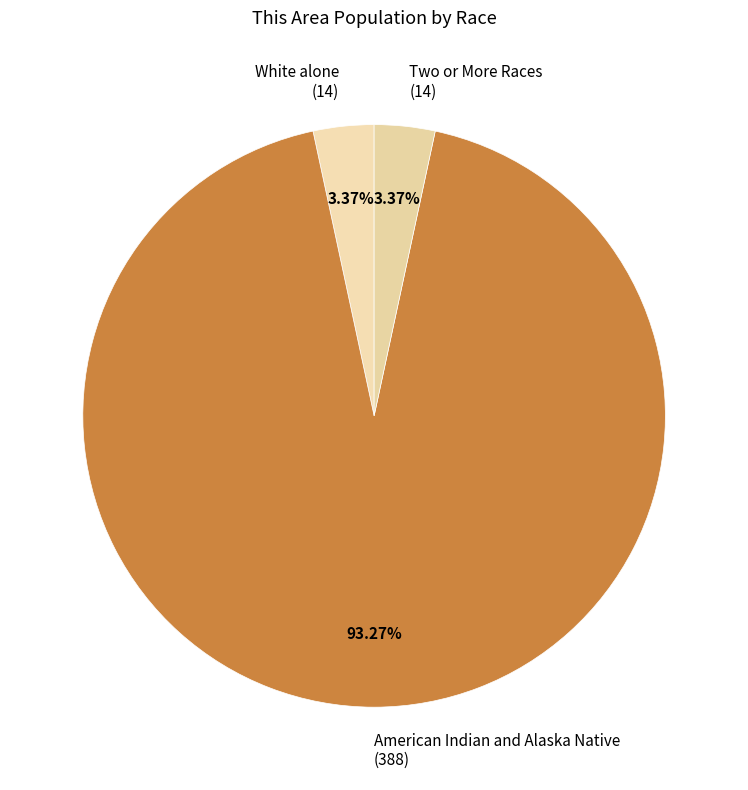

Combined, do Two or More Races (14) and American Indian and Alaska Native (388) account for over 50%?

Yes